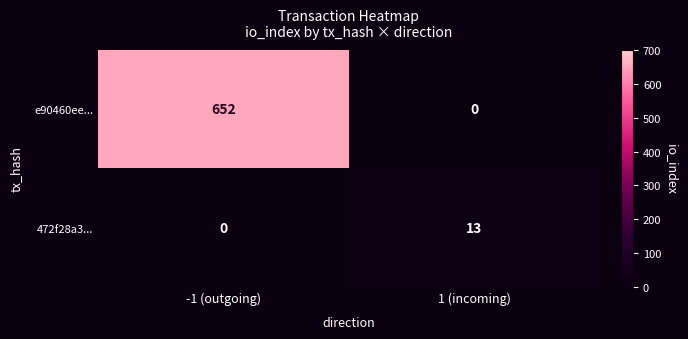

What is the spread (max minus min) of values at 1 (incoming)?

13